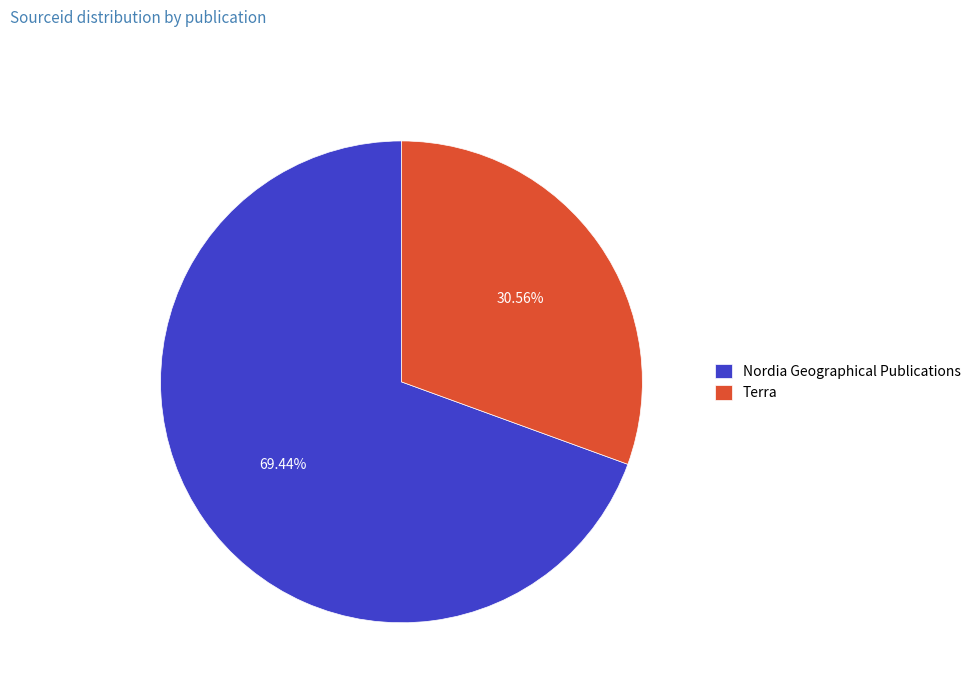

Count the number of slices in the pie.

2